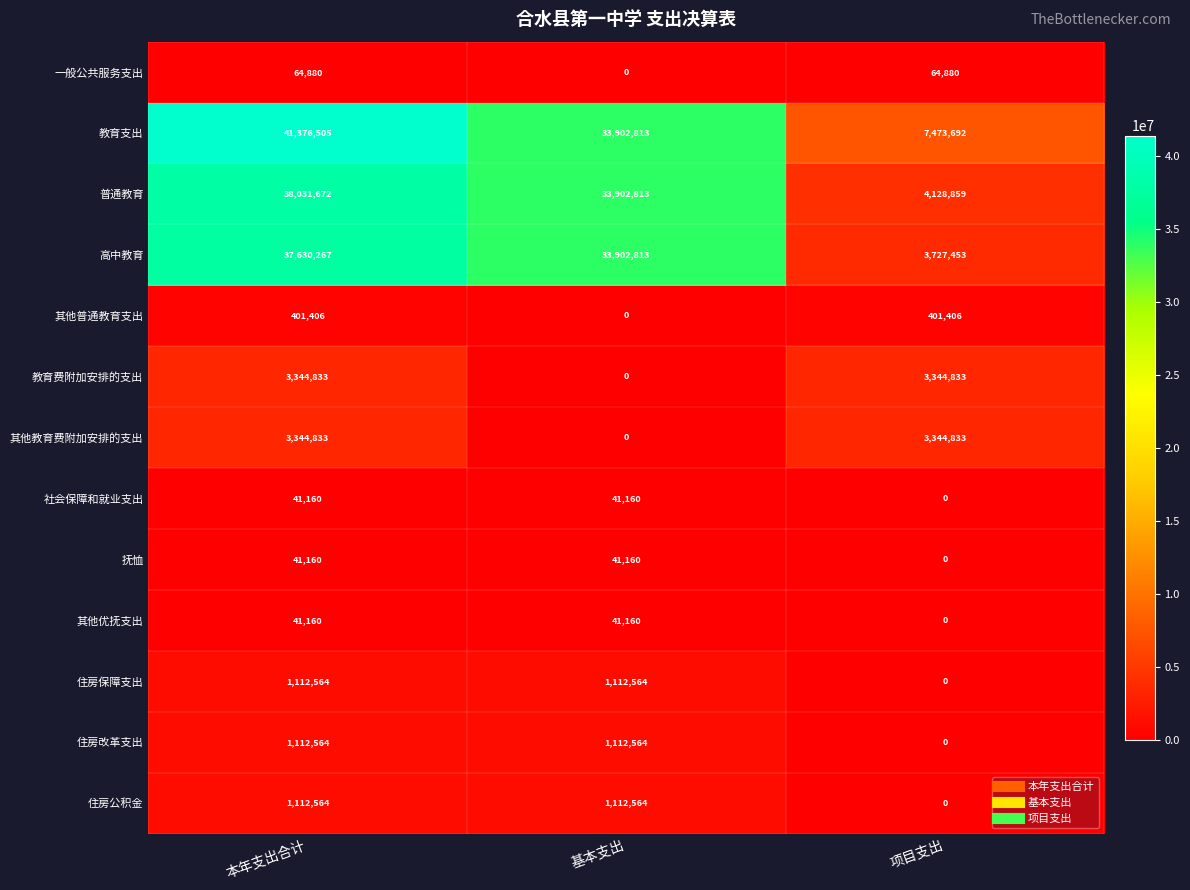

True or false: 普通教育 has a value of 33902813 at 基本支出.

True